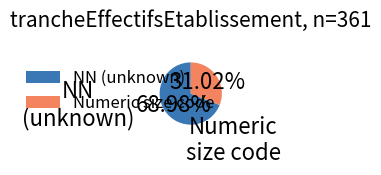

What is the largest slice in the pie chart?

NN (unknown)